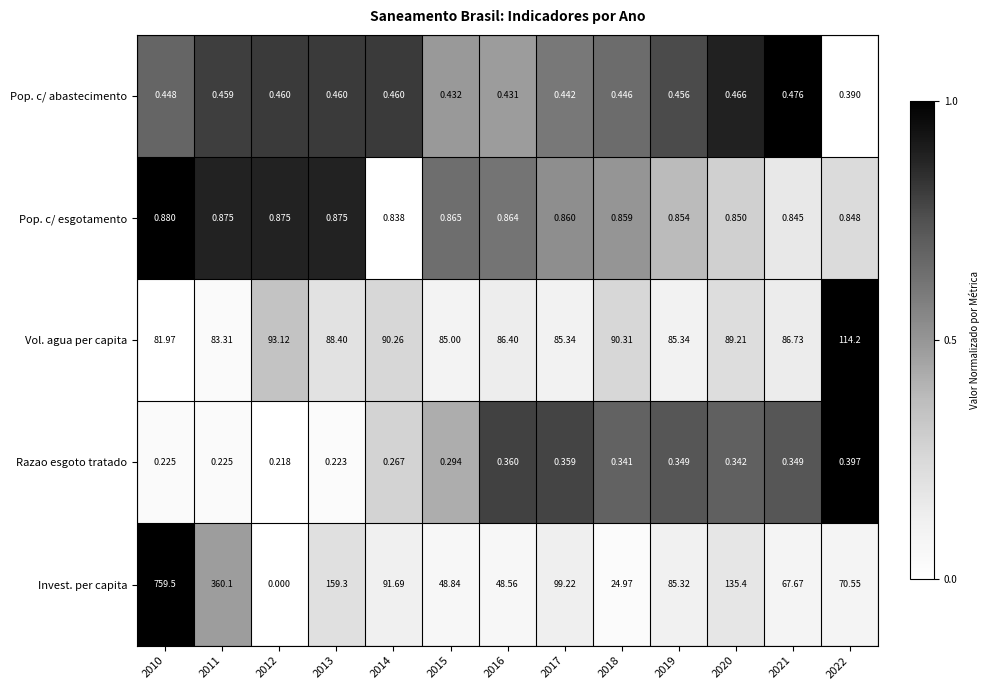

List the series in order of their peak value, lowest first.

Razao esgoto tratado, Pop. c/ abastecimento, Pop. c/ esgotamento, Vol. agua per capita, Invest. per capita